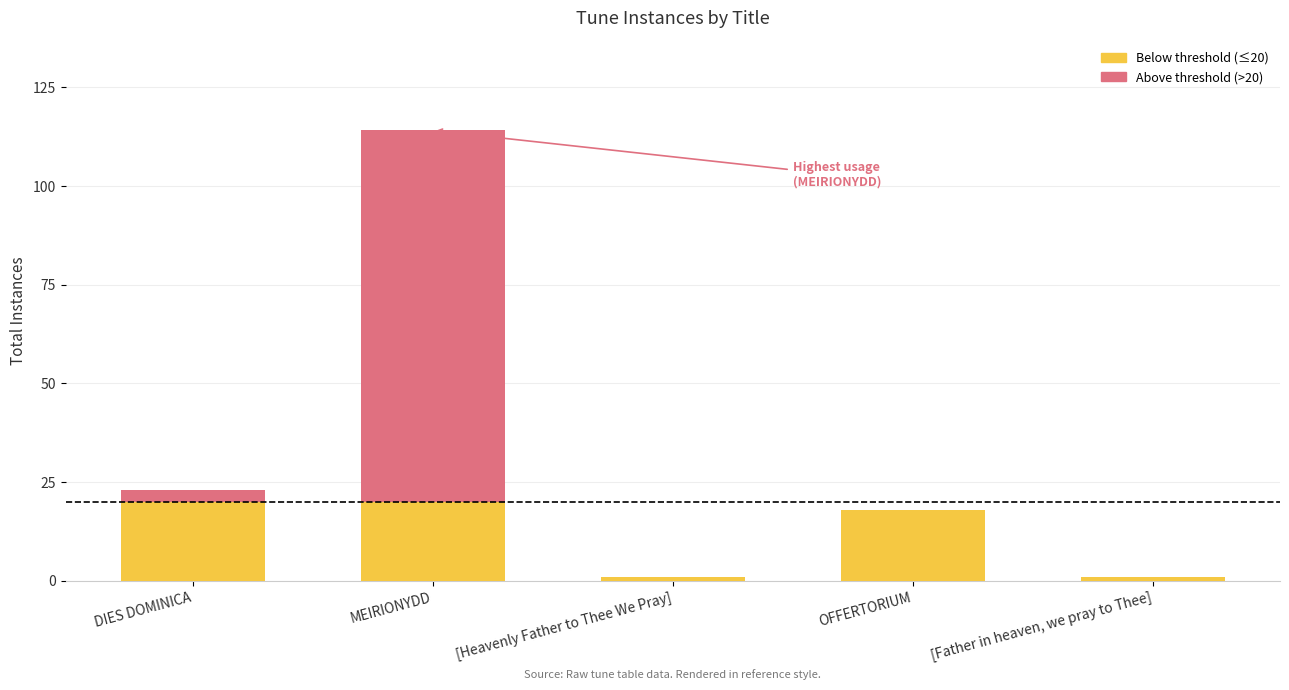

What is the maximum value shown in the chart?

114